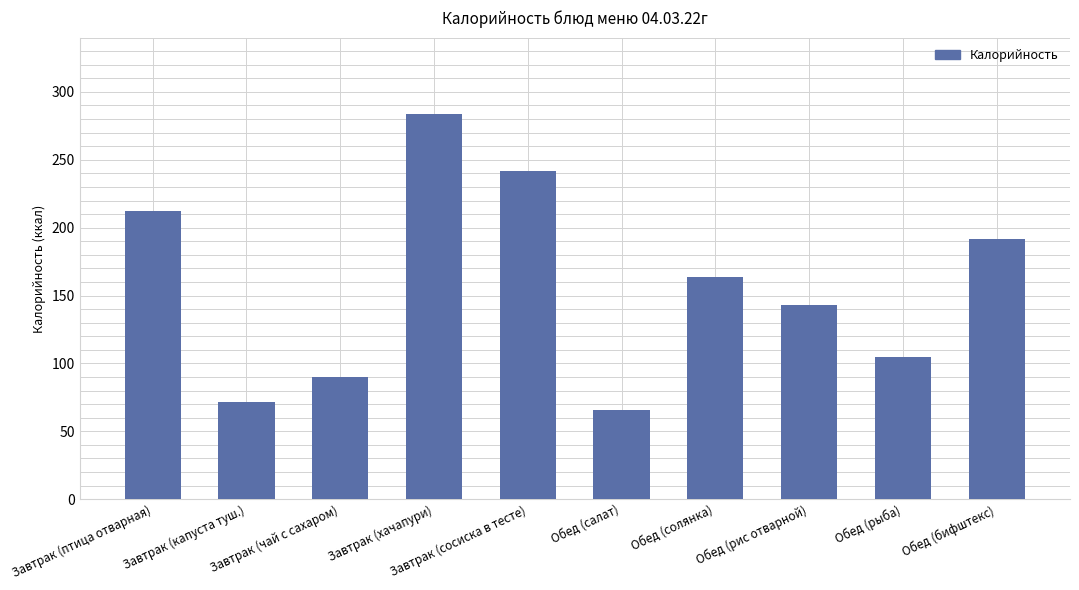

What is the difference between the maximum and minimum values?

218.0